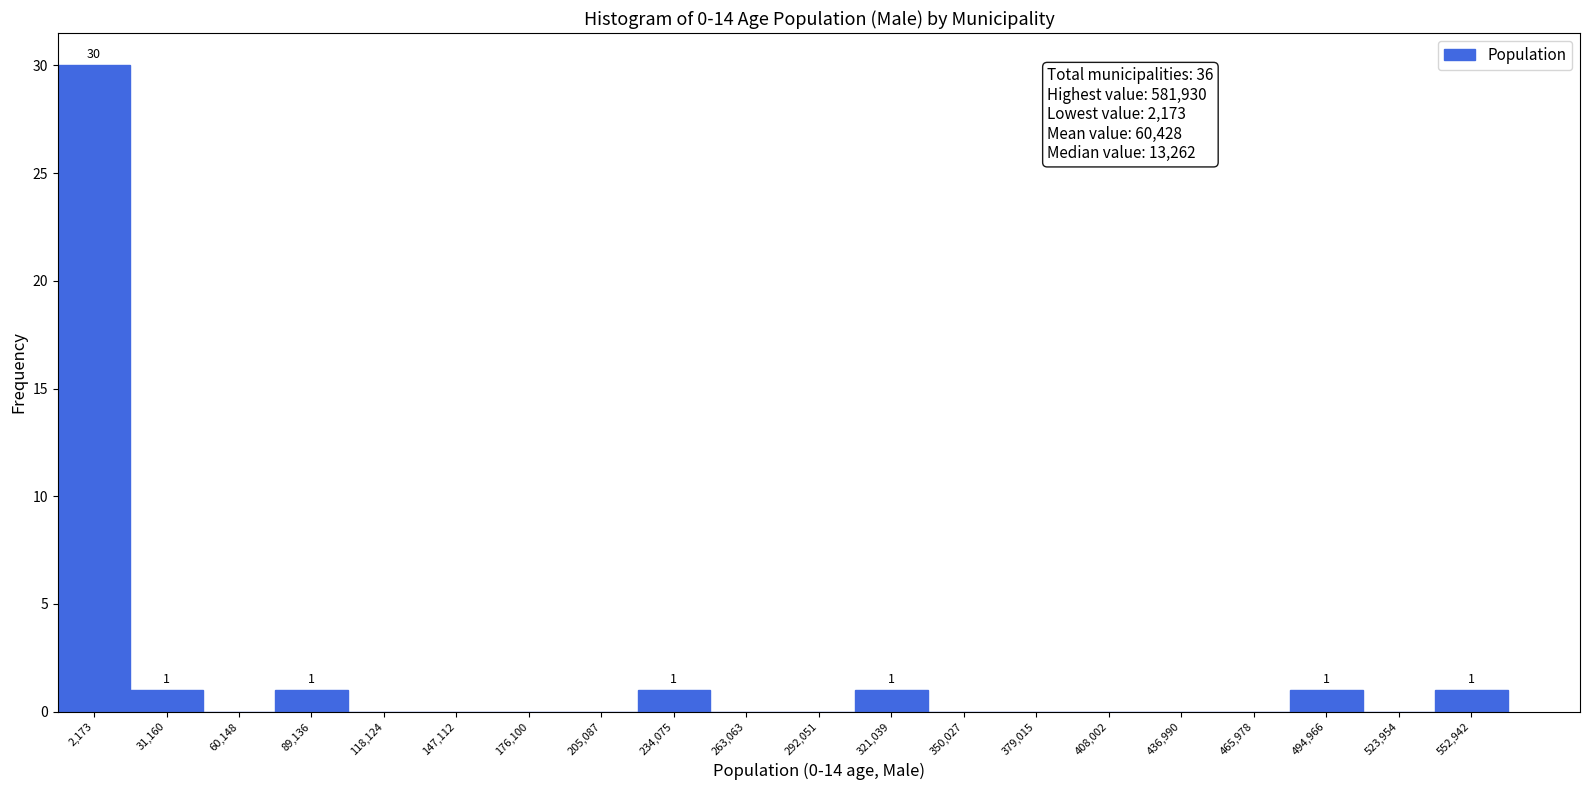

Reading left to right, extract all data points from this chart.

2,173=30	31,160=1	60,148=0	89,136=1	118,124=0	147,112=0	176,100=0	205,087=0	234,075=1	263,063=0	292,051=0	321,039=1	350,027=0	379,015=0	408,002=0	436,990=0	465,978=0	494,966=1	523,954=0	552,942=1